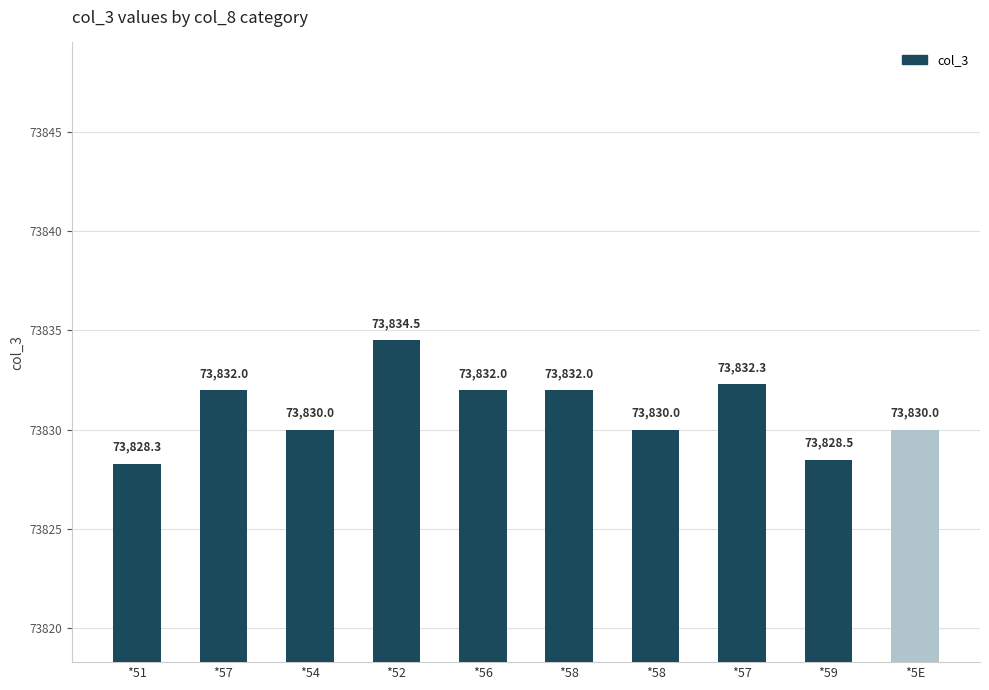

How many values are below 73832?

5